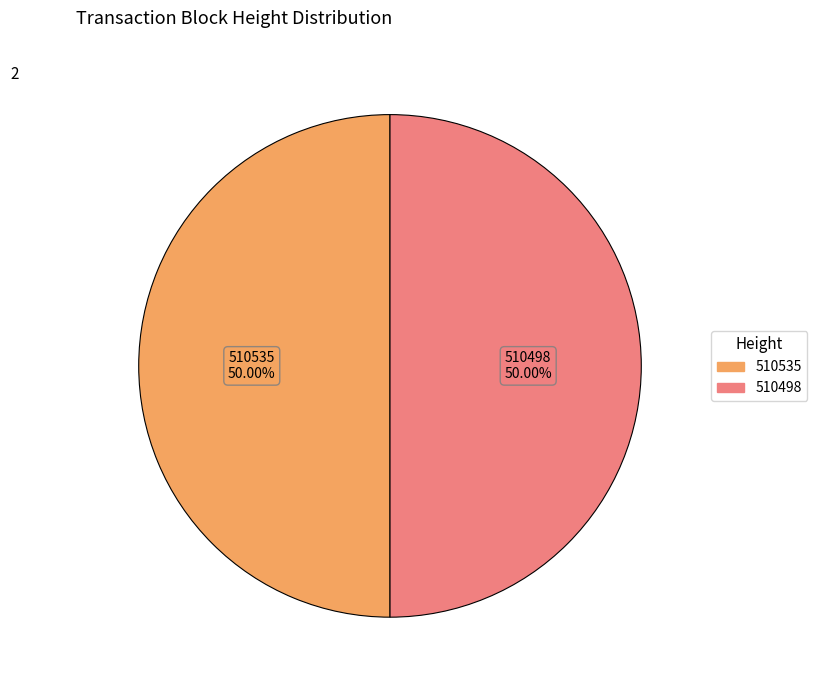

Combined, do 510498 and 510535 account for over 50%?

Yes